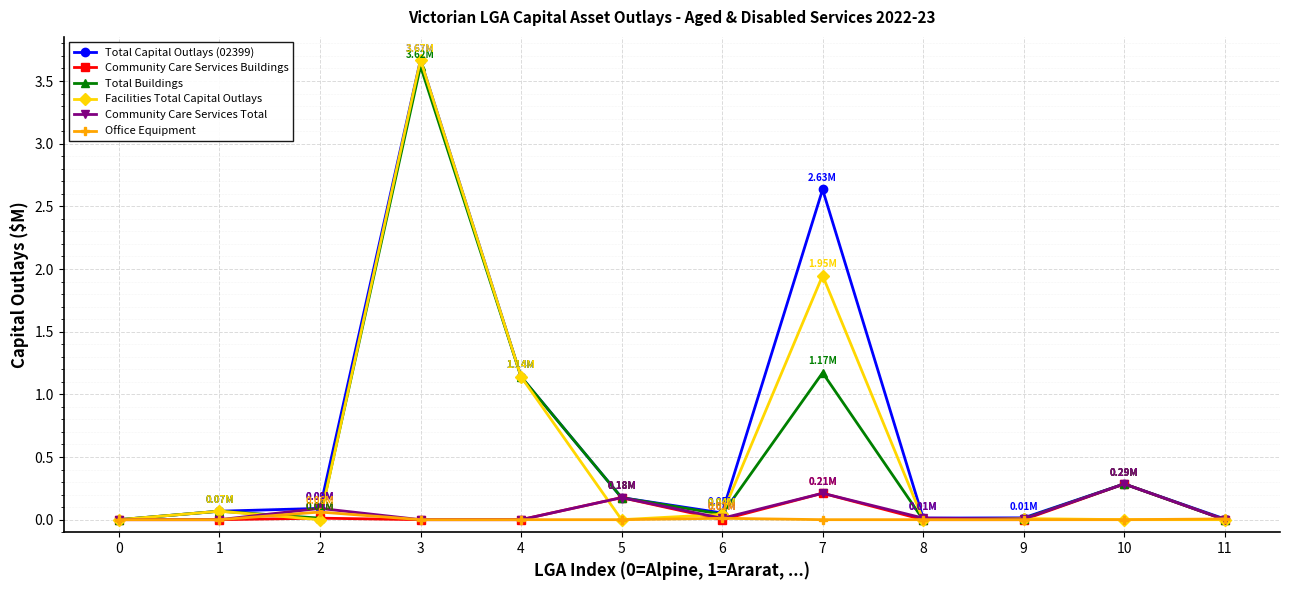

The value of Community Care Services Total at 9 is 0.0. True or false?

True